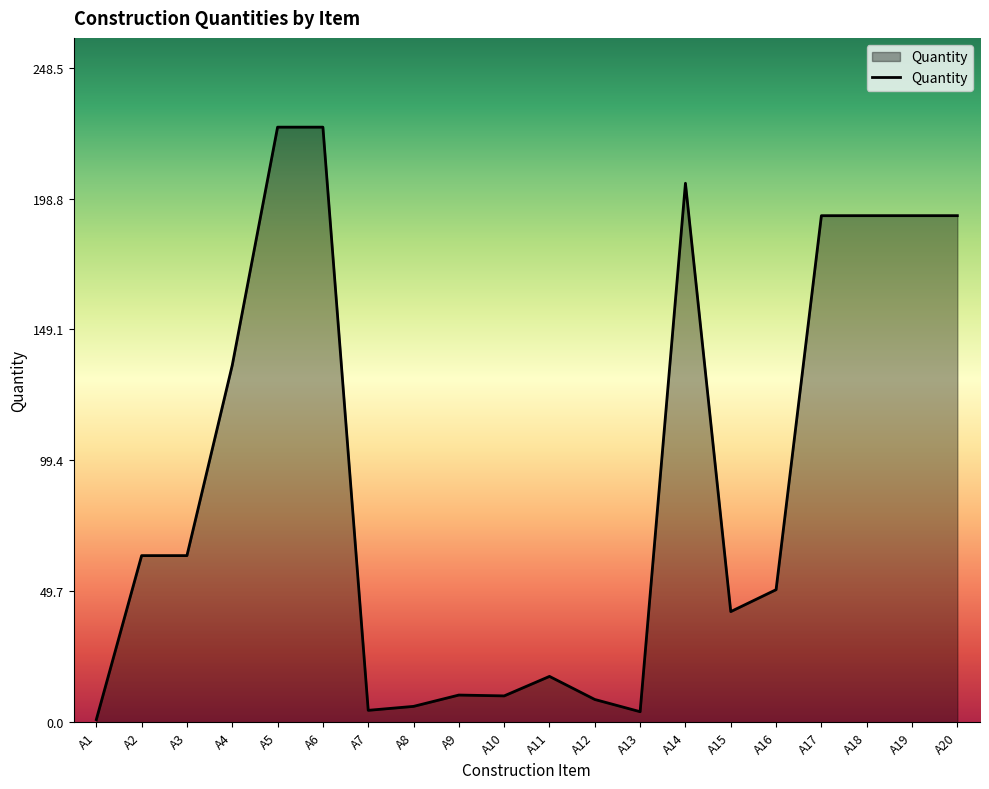

What is the greatest value displayed?

225.9